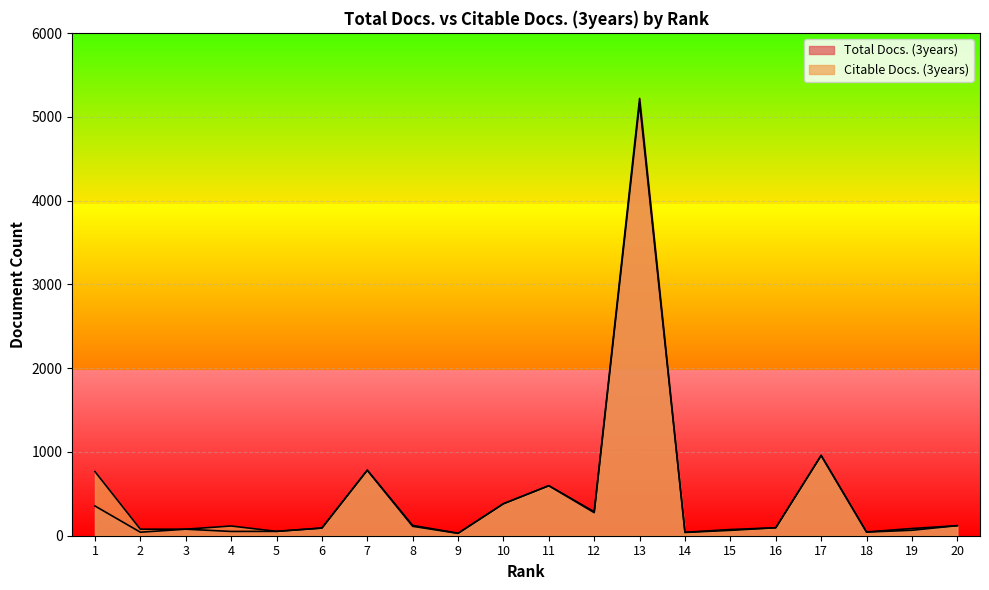

Reading left to right, extract all data points from this chart.

Total Docs. (3years): 1=355	2=42	3=78	4=51	5=52	6=92	7=783	8=123	9=30	10=382	11=597	12=286	13=5219	14=41	15=74	16=95	17=960	18=45	19=86	20=120
Citable Docs. (3years): 1=765	2=78	3=78	4=116	5=52	6=91	7=781	8=112	9=28	10=382	11=597	12=275	13=5162	14=39	15=64	16=95	17=956	18=43	19=65	20=120